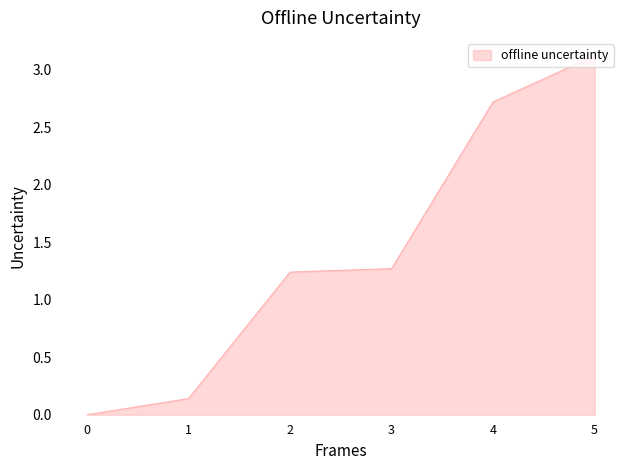

What is the average value?

1.4